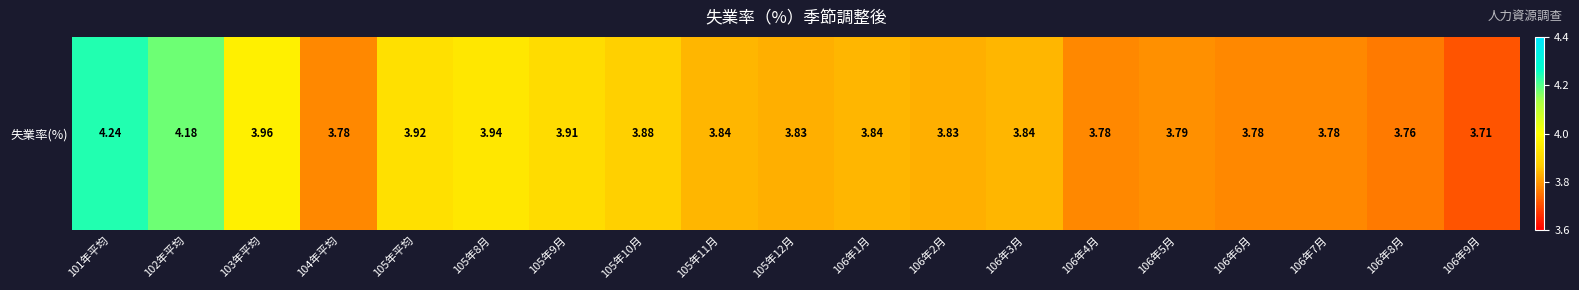

At which label is the value closest to 3?

106年9月